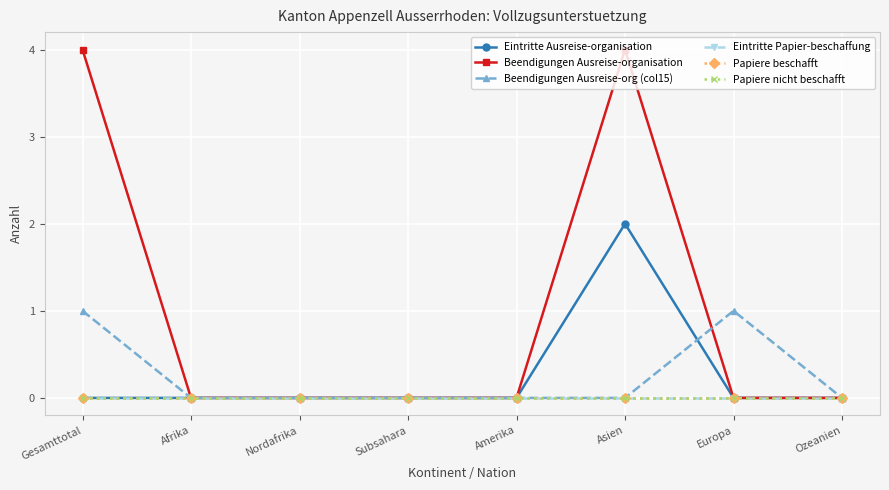

True or false: Eintritte Papier-beschaffung has more than 0 interior local peaks.

False